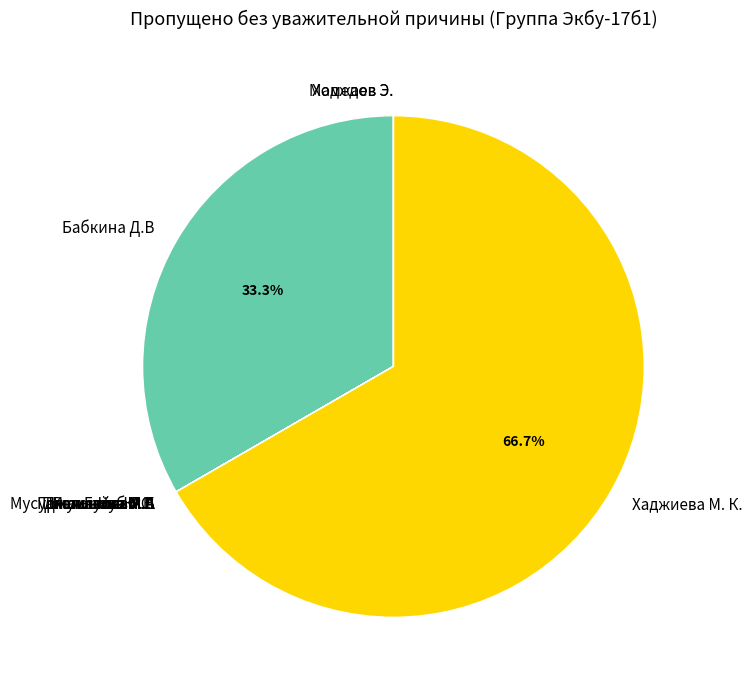

What is the largest slice in the pie chart?

Хаджиева М. К.